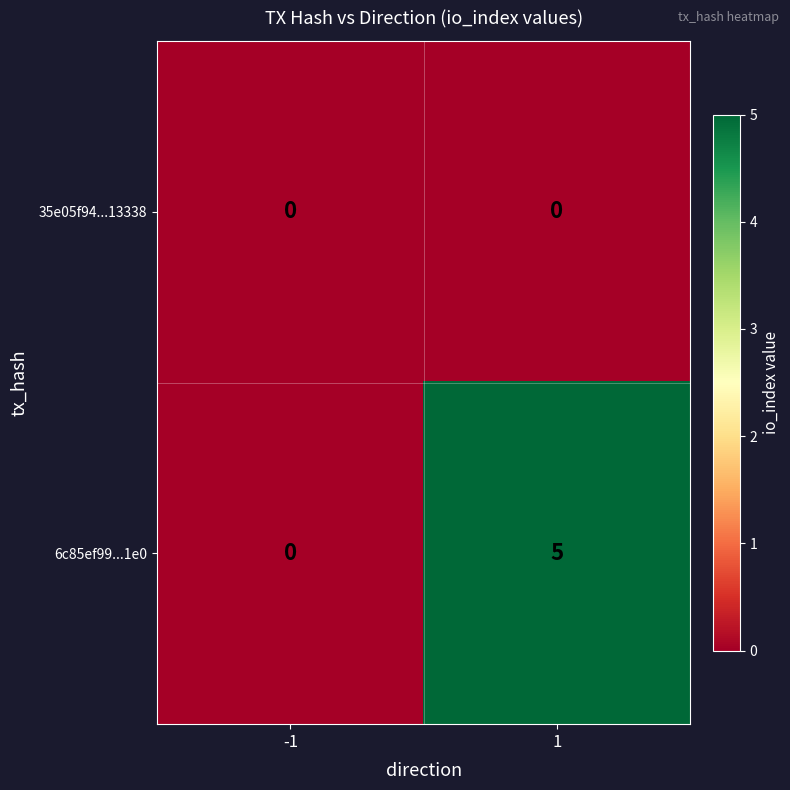

What is the spread (max minus min) of values at 1?

5